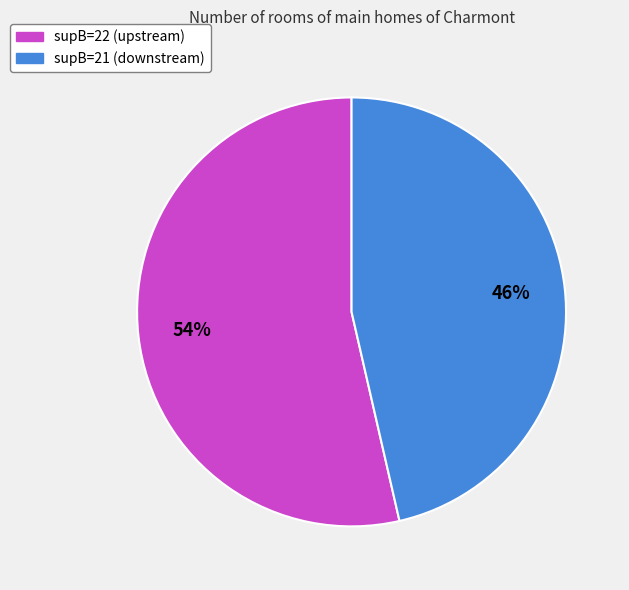

To the nearest percent, what is the combined percentage of supB=22 (upstream) and supB=21 (downstream)?

100%